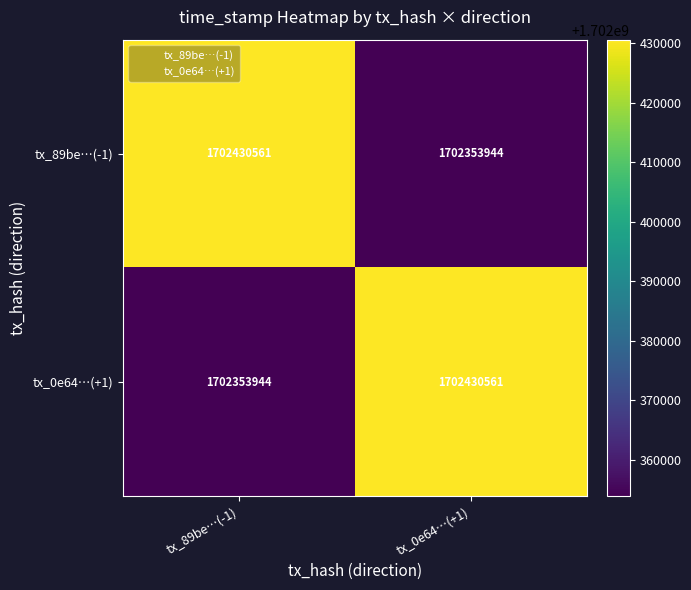

What is the difference between the highest and lowest values at tx_89be…(-1)?

76617